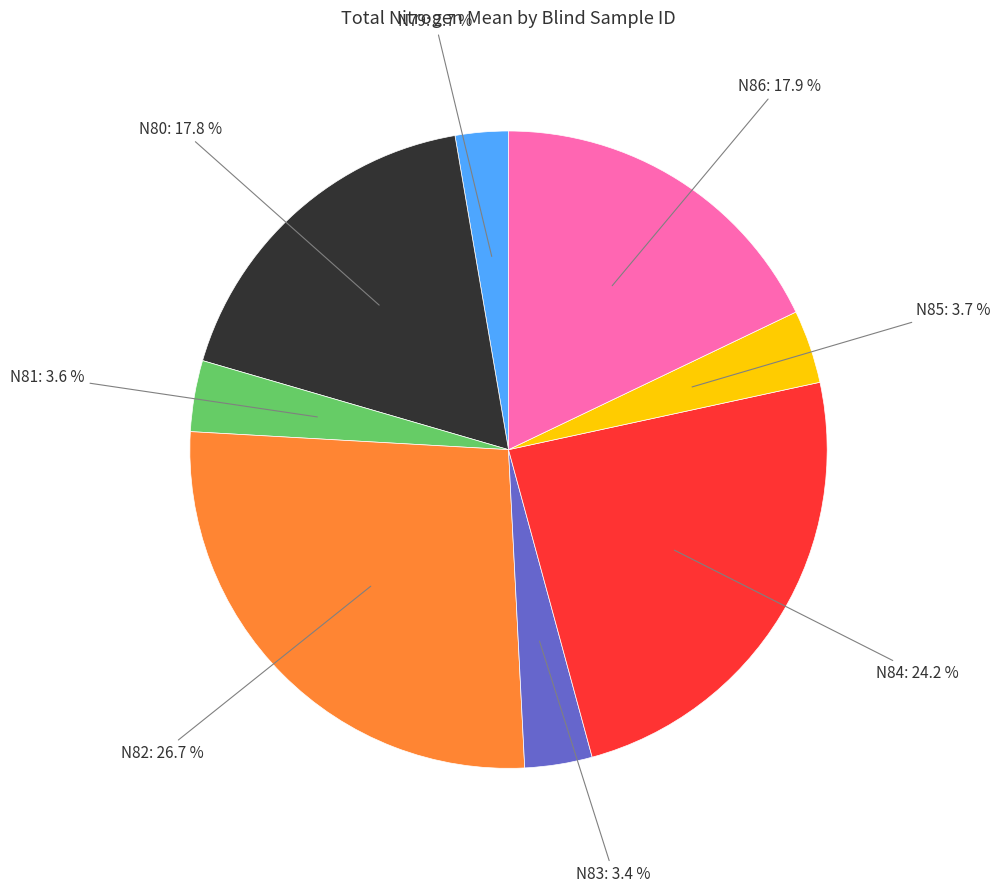

Is there any slice that represents more than half of the pie?

No